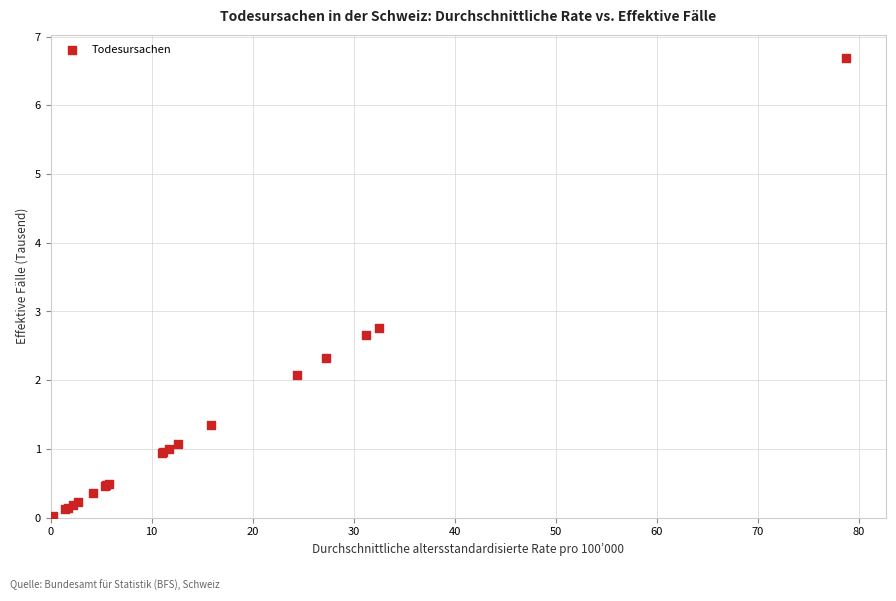

What Y value in the scatter plot is closest to 3?

2.8